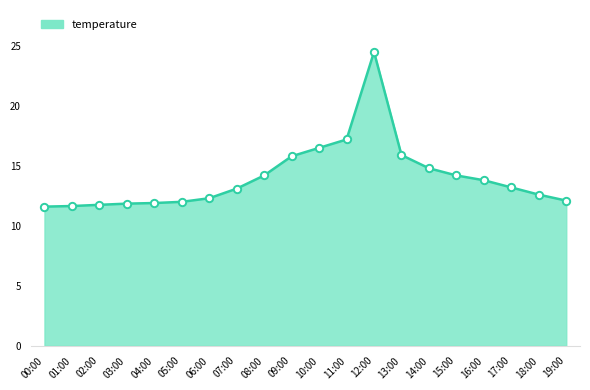

What is the change in value from 17:00 to 19:00?

-1.1